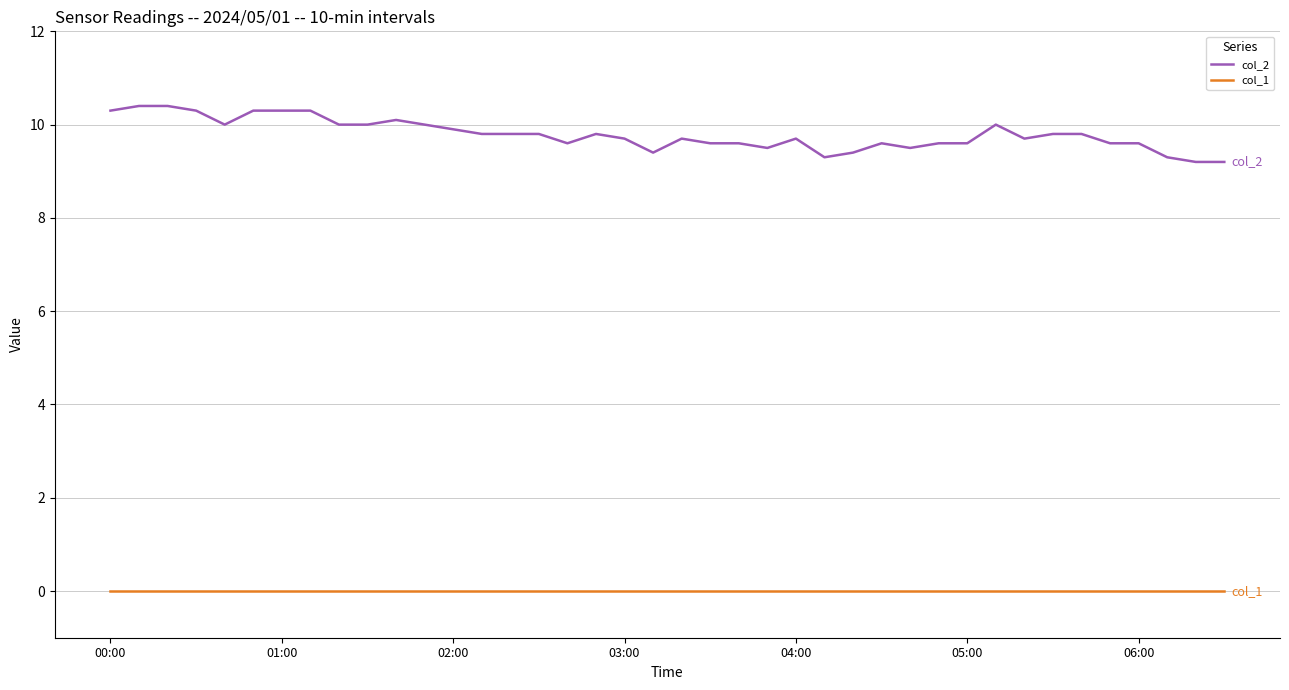

What is the average value of the col_2 series?

9.8